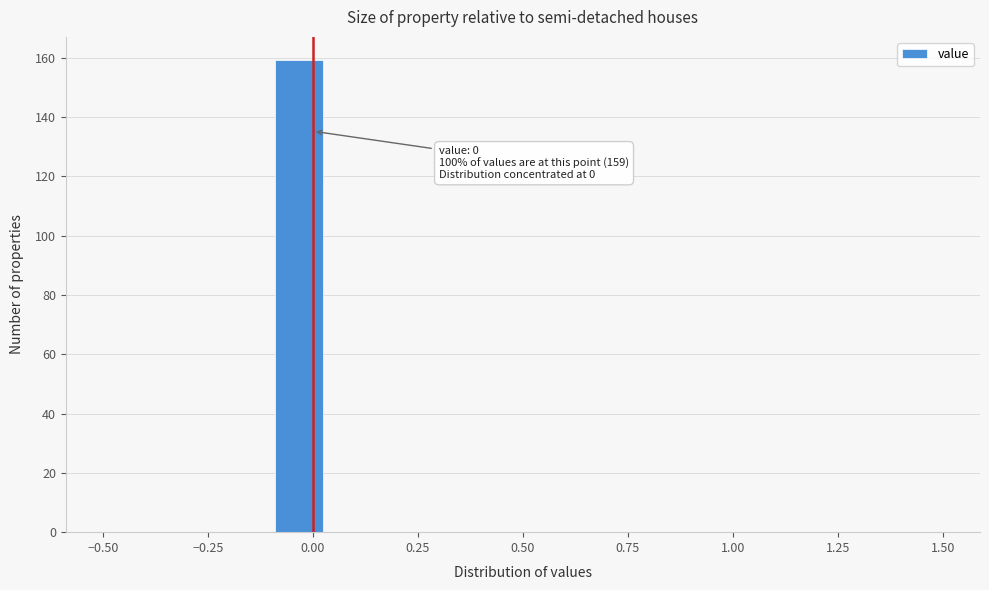

Read against the x-axis, roughly where is the centre of the tallest bar?

-0.05